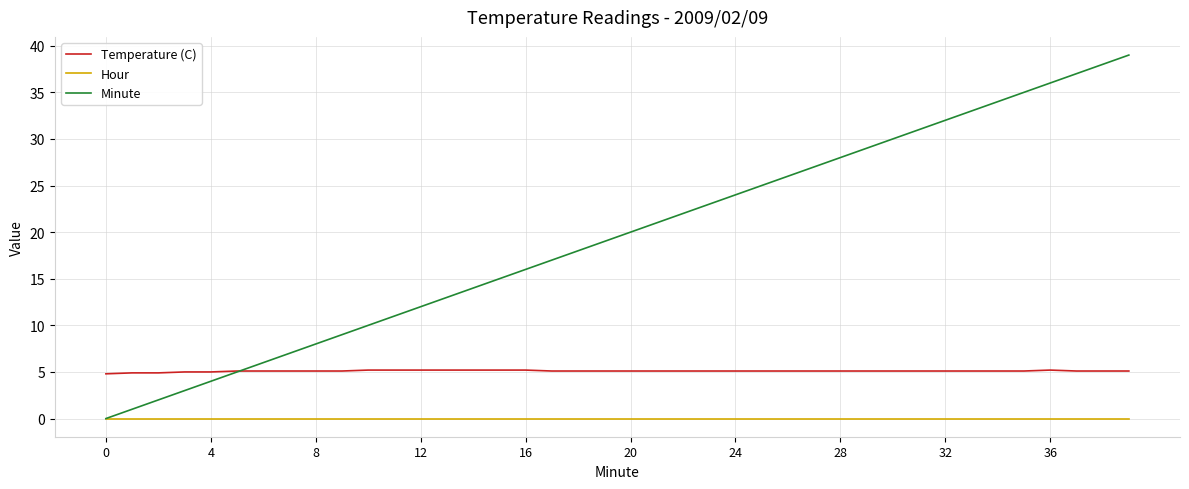

True or false: Temperature (C) and Hour cross at least once.

False